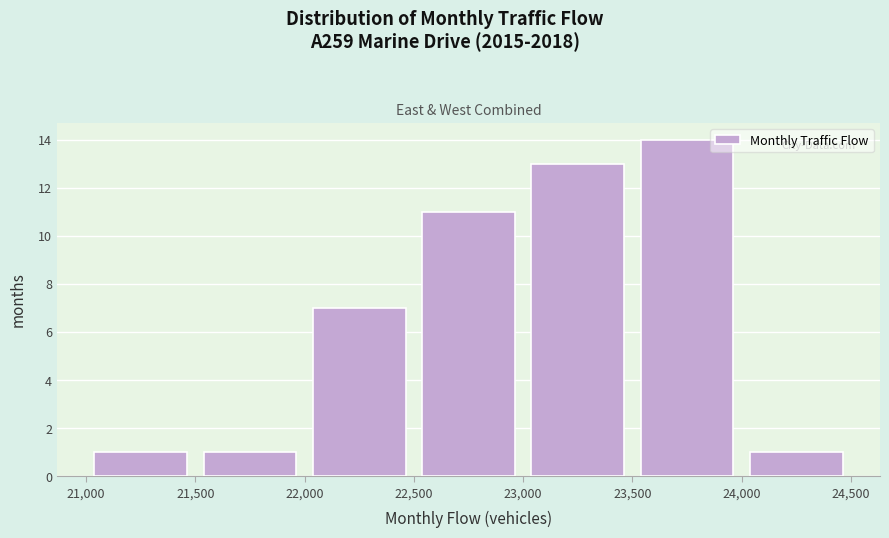

Reading left to right, list every bar in this chart as the range it spans on the x-axis followed by its height. The values are not printed on the chart, so give them approximately, as read against the axis.

21,000 to 21,500: 1
21,500 to 22,000: 1
22,000 to 22,500: 7
22,500 to 23,000: 11
23,000 to 23,500: 13
23,500 to 24,000: 14
24,000 to 24,500: 1